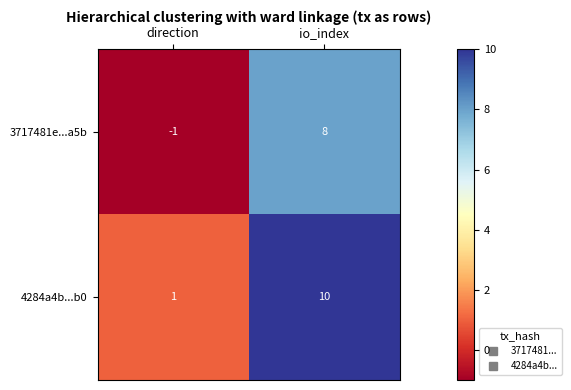

Count the number of data series in this chart.

2